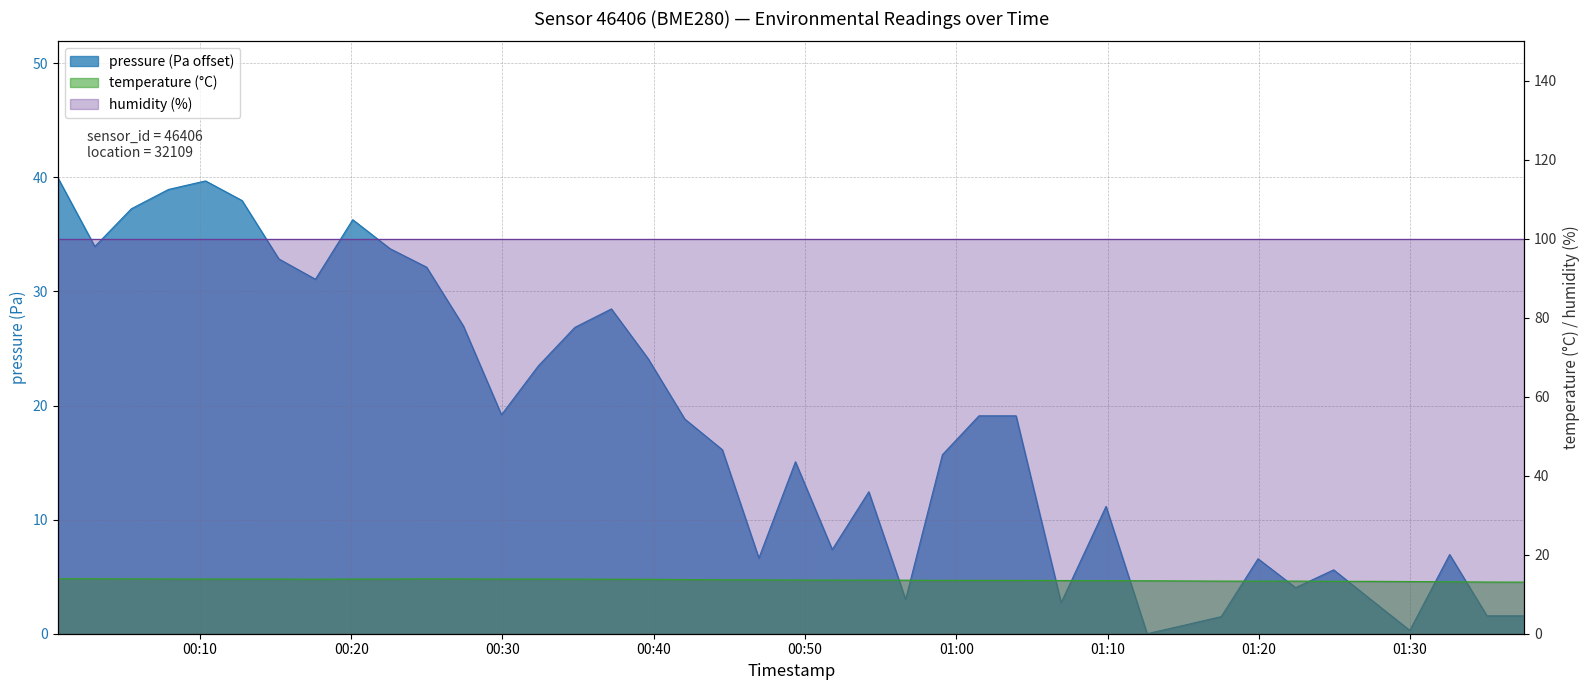

What is the value of the temperature point at the 27th from the left?

13.5